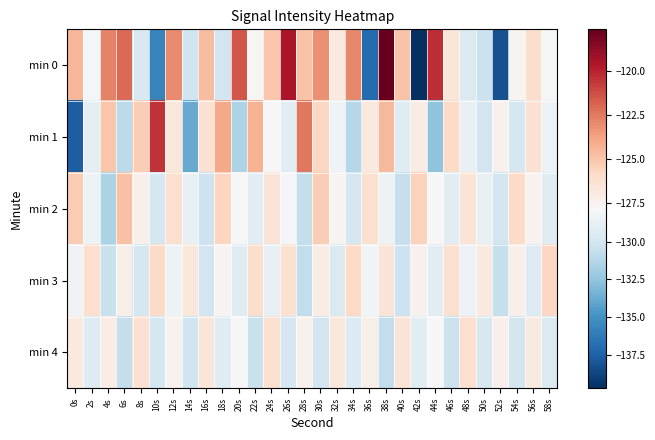

What is the minimum value shown in the chart?

-139.7